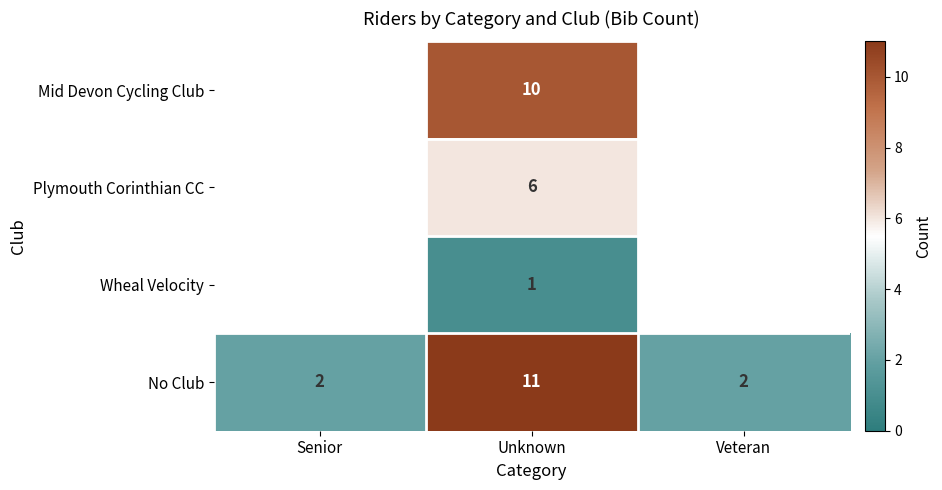

What is the sum of the No Club values at Senior and Veteran?

4